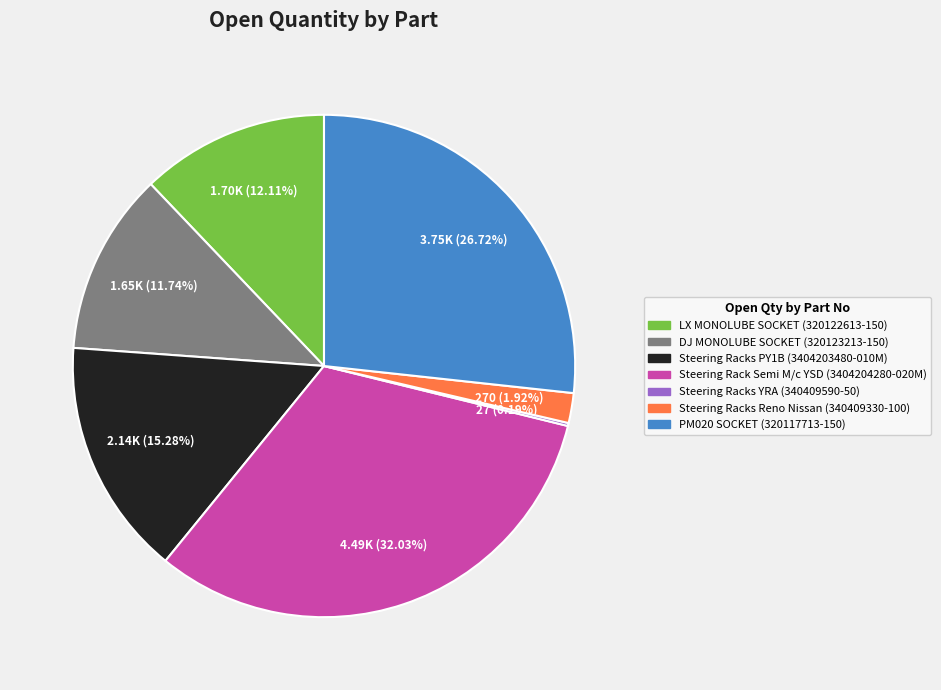

Approximately how many times larger is the value at Steering Racks PY1B (3404203480-010M) compared to LX MONOLUBE SOCKET (320122613-150)?

1.3